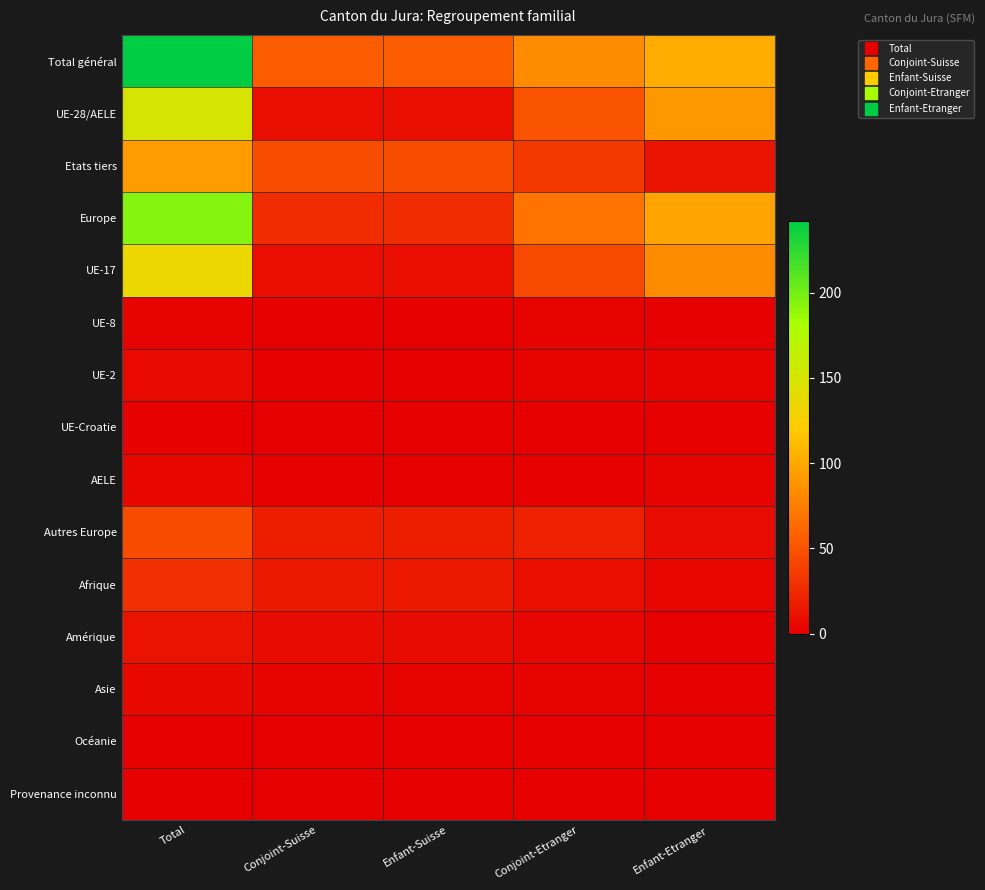

Reading right to left, list all the values displayed in this chart.

Total général: Enfant-Etranger=103	Conjoint-Etranger=84	Enfant-Suisse=55	Conjoint-Suisse=55	Total=242
UE-28/AELE: Enfant-Etranger=90	Conjoint-Etranger=50	Enfant-Suisse=9	Conjoint-Suisse=9	Total=149
Etats tiers: Enfant-Etranger=13	Conjoint-Etranger=34	Enfant-Suisse=46	Conjoint-Suisse=46	Total=93
Europe: Enfant-Etranger=98	Conjoint-Etranger=69	Enfant-Suisse=27	Conjoint-Suisse=27	Total=194
UE-17: Enfant-Etranger=83	Conjoint-Etranger=44	Enfant-Suisse=9	Conjoint-Suisse=9	Total=136
UE-8: Enfant-Etranger=1	Conjoint-Etranger=2	Enfant-Suisse=0	Conjoint-Suisse=0	Total=3
UE-2: Enfant-Etranger=3	Conjoint-Etranger=3	Enfant-Suisse=0	Conjoint-Suisse=0	Total=6
UE-Croatie: Enfant-Etranger=0	Conjoint-Etranger=0	Enfant-Suisse=0	Conjoint-Suisse=0	Total=0
AELE: Enfant-Etranger=3	Conjoint-Etranger=1	Enfant-Suisse=0	Conjoint-Suisse=0	Total=4
Autres Europe: Enfant-Etranger=8	Conjoint-Etranger=19	Enfant-Suisse=18	Conjoint-Suisse=18	Total=45
Afrique: Enfant-Etranger=4	Conjoint-Etranger=9	Enfant-Suisse=16	Conjoint-Suisse=16	Total=29
Amérique: Enfant-Etranger=1	Conjoint-Etranger=4	Enfant-Suisse=7	Conjoint-Suisse=7	Total=12
Asie: Enfant-Etranger=0	Conjoint-Etranger=2	Enfant-Suisse=3	Conjoint-Suisse=3	Total=5
Océanie: Enfant-Etranger=0	Conjoint-Etranger=0	Enfant-Suisse=1	Conjoint-Suisse=1	Total=1
Provenance inconnu: Enfant-Etranger=0	Conjoint-Etranger=0	Enfant-Suisse=1	Conjoint-Suisse=1	Total=1